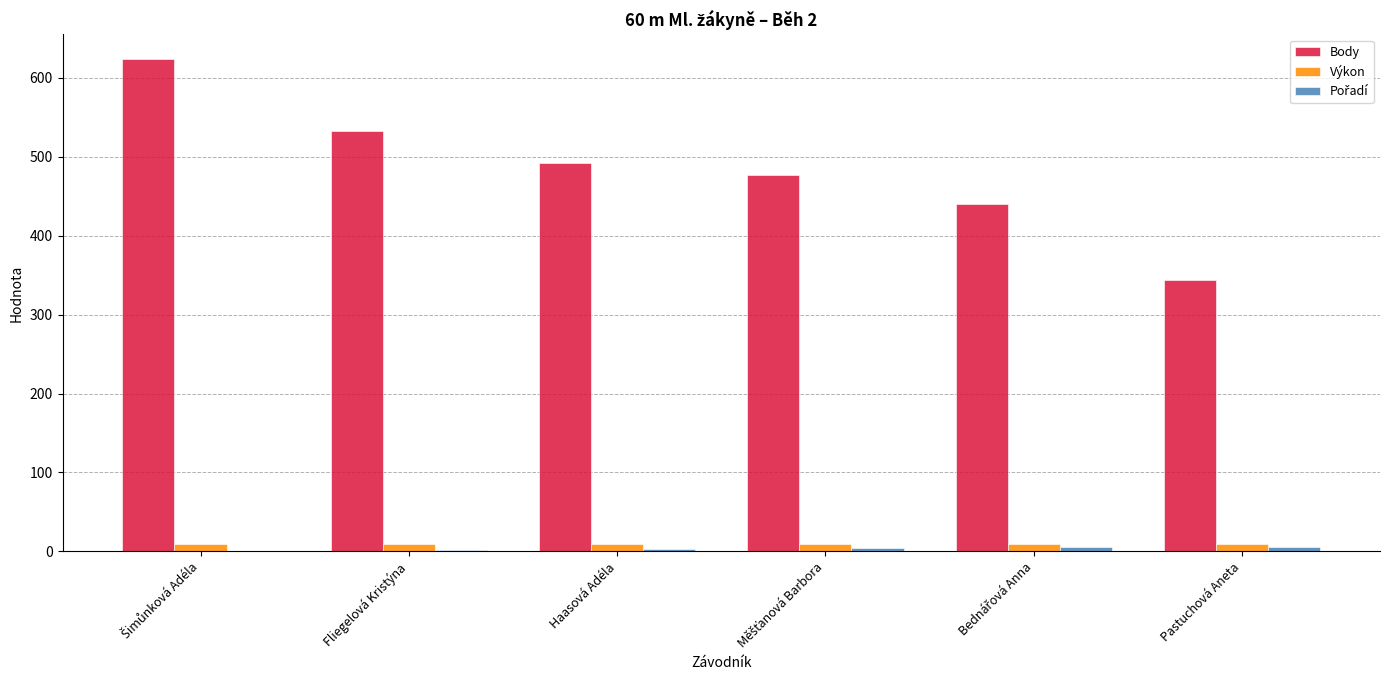

Which series has the largest total across all categories?

Body